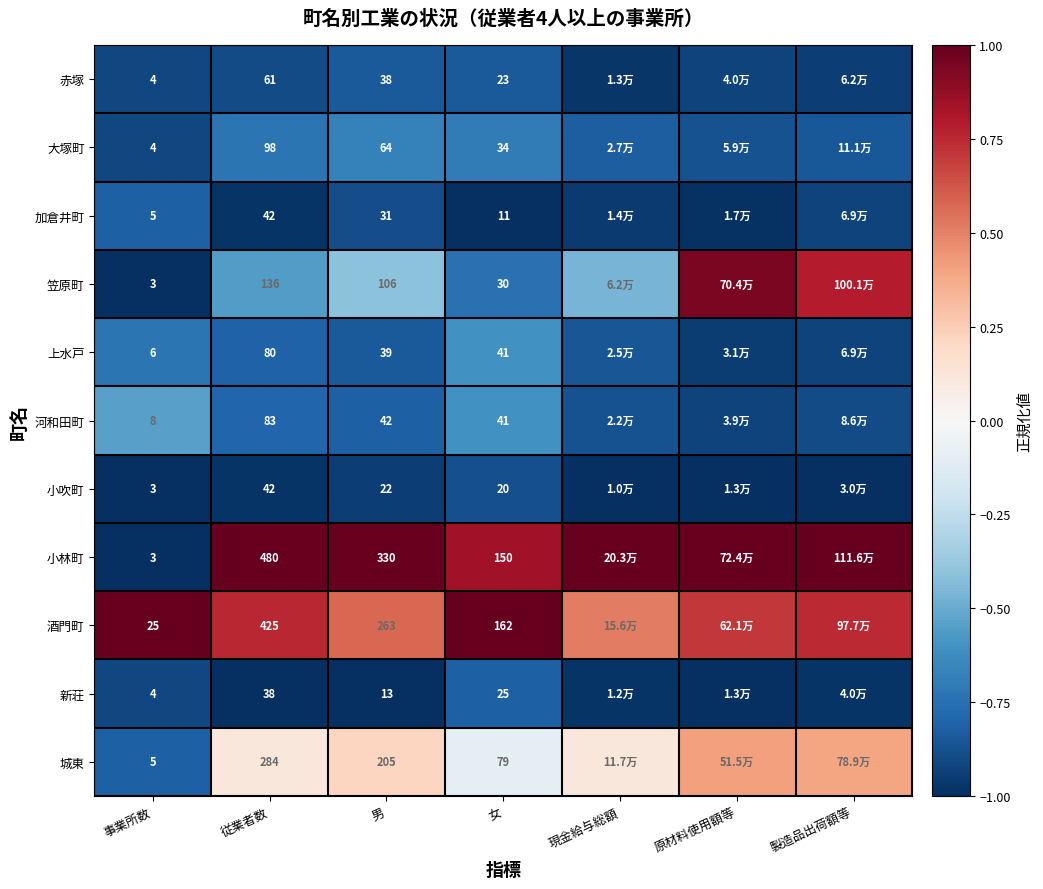

Which series changed the most between 男 and 女?

小林町